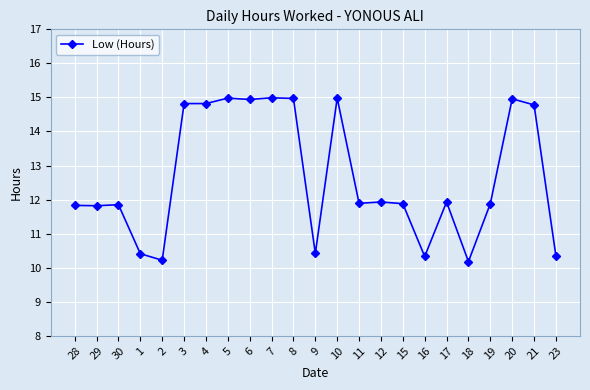

Where does the data first go above 11?

28